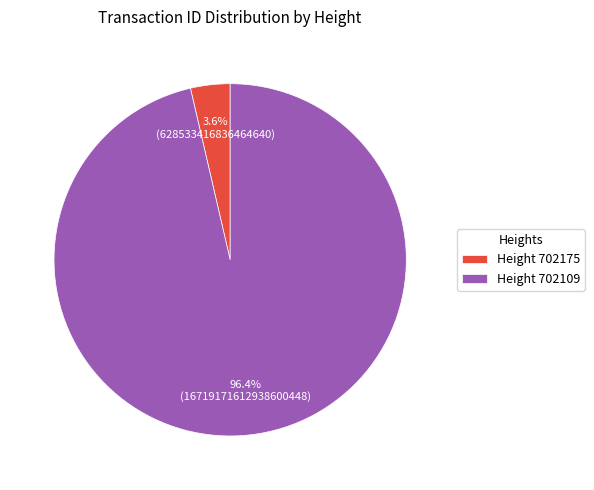

To the nearest percent, what is the average slice percentage?

50%